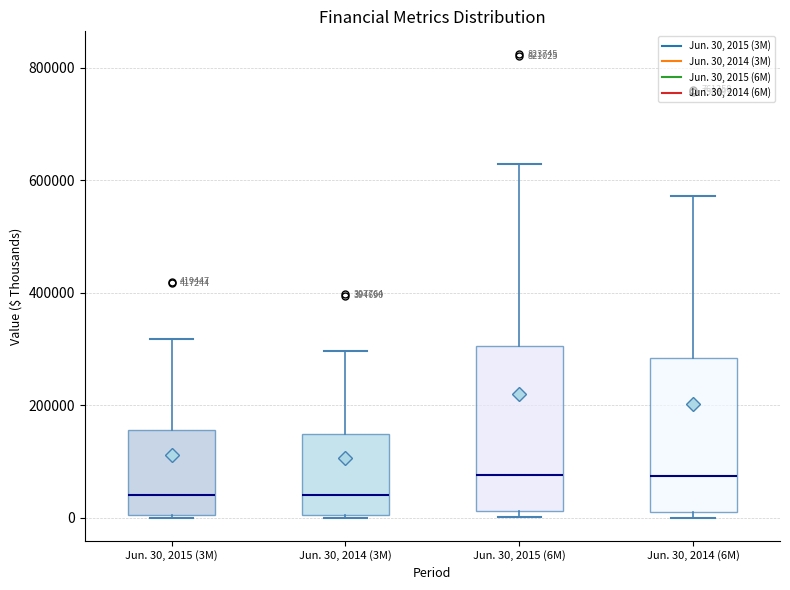

Reading left to right, transcribe this box plot: for each box, give where its median line is, the range the box spans, and where its two whiskers end, as read against the y-axis. The values are not printed on the chart, so give them approximately, as read against the axis.

Jun. 30, 2015 (3M): median 40000, box 0 to 160000, whiskers 0 to 320000
Jun. 30, 2014 (3M): median 40000, box 0 to 140000, whiskers 0 to 300000
Jun. 30, 2015 (6M): median 80000, box 20000 to 300000, whiskers 0 to 620000
Jun. 30, 2014 (6M): median 80000, box 20000 to 280000, whiskers 0 to 580000